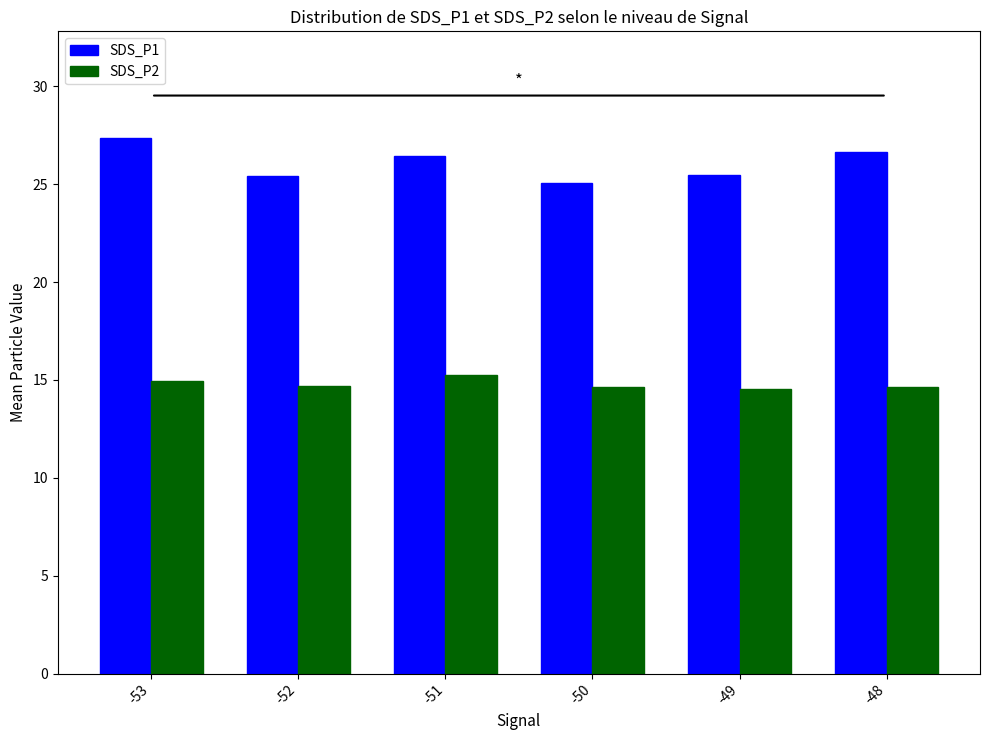

At how many categories does at least one series exceed 19?

6